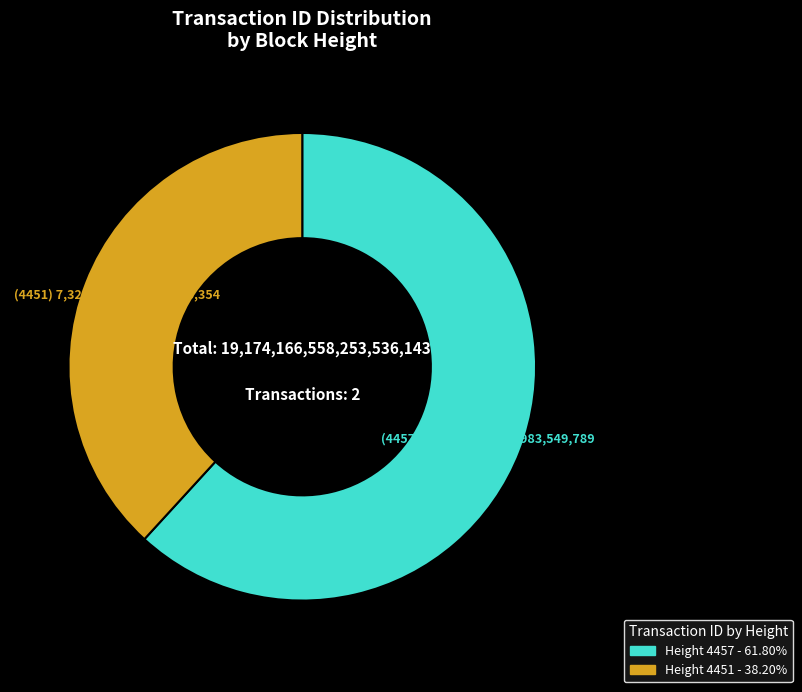

Does any single category account for the majority?

Yes